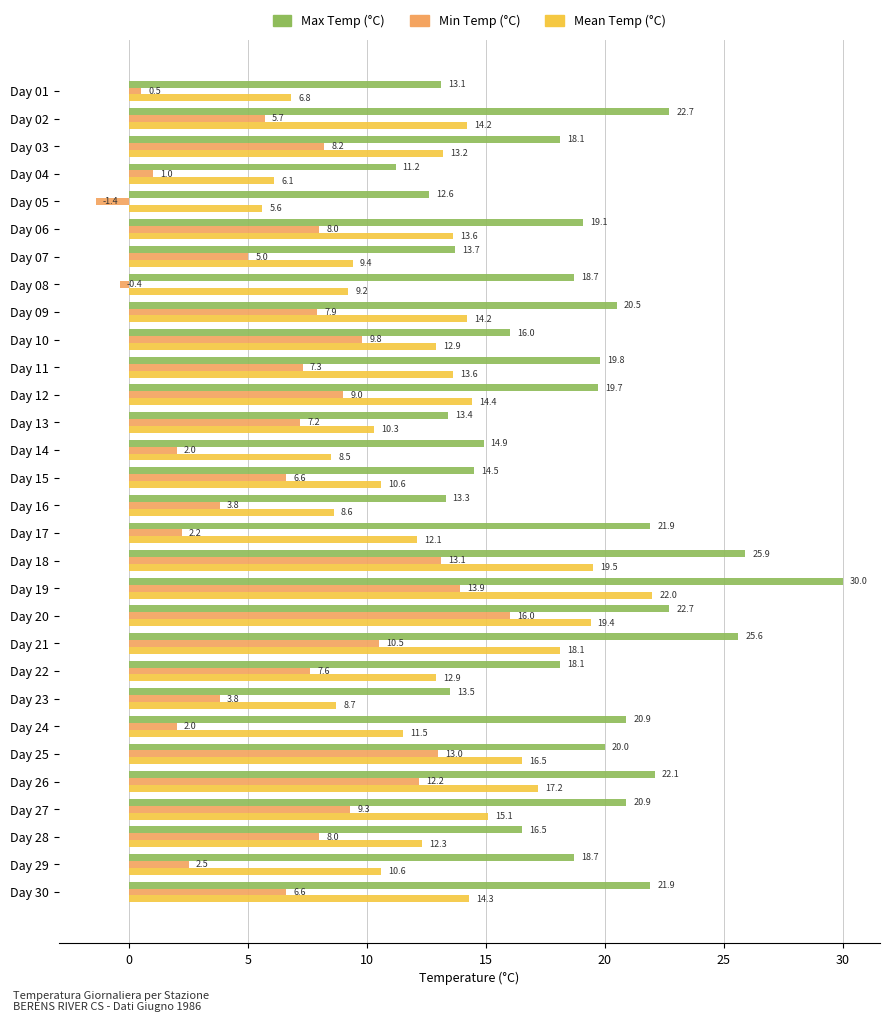

At which label does Mean Temp (°C) reach its minimum?

Day 05